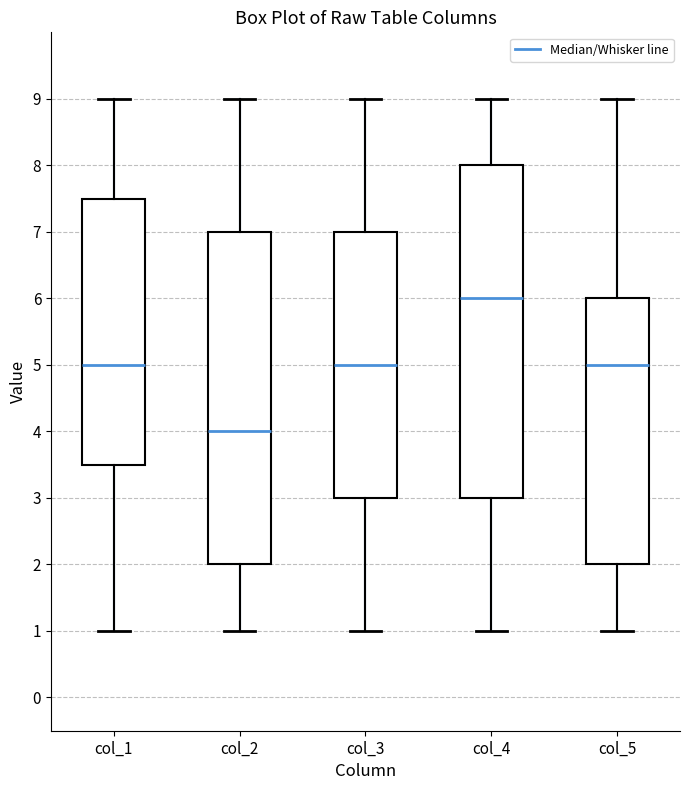

Reading left to right, transcribe this box plot: for each box, give where its median line is, the range the box spans, and where its two whiskers end, as read against the y-axis. The values are not printed on the chart, so give them approximately, as read against the axis.

col_1: median 5.0, box 3.5 to 7.5, whiskers 1.0 to 9.0
col_2: median 4.0, box 2.0 to 7.0, whiskers 1.0 to 9.0
col_3: median 5.0, box 3.0 to 7.0, whiskers 1.0 to 9.0
col_4: median 6.0, box 3.0 to 8.0, whiskers 1.0 to 9.0
col_5: median 5.0, box 2.0 to 6.0, whiskers 1.0 to 9.0